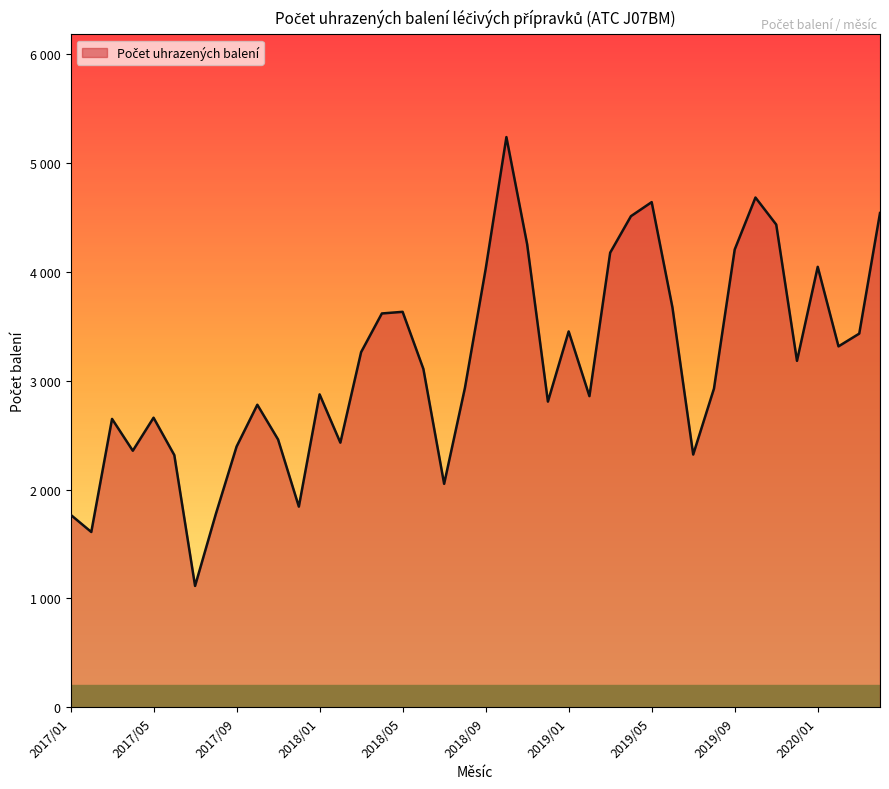

Which label corresponds to the smallest value in the chart?

2017/07